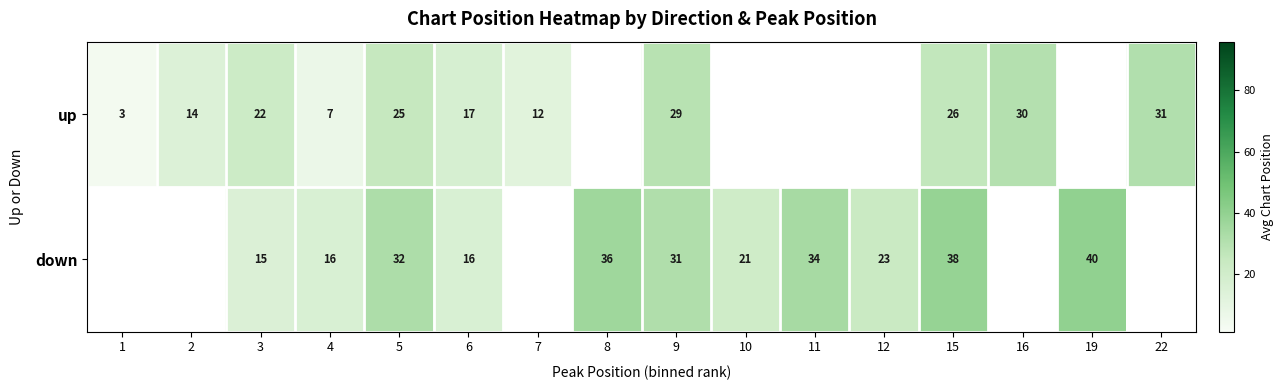

What is the total value across all series at 3?

37